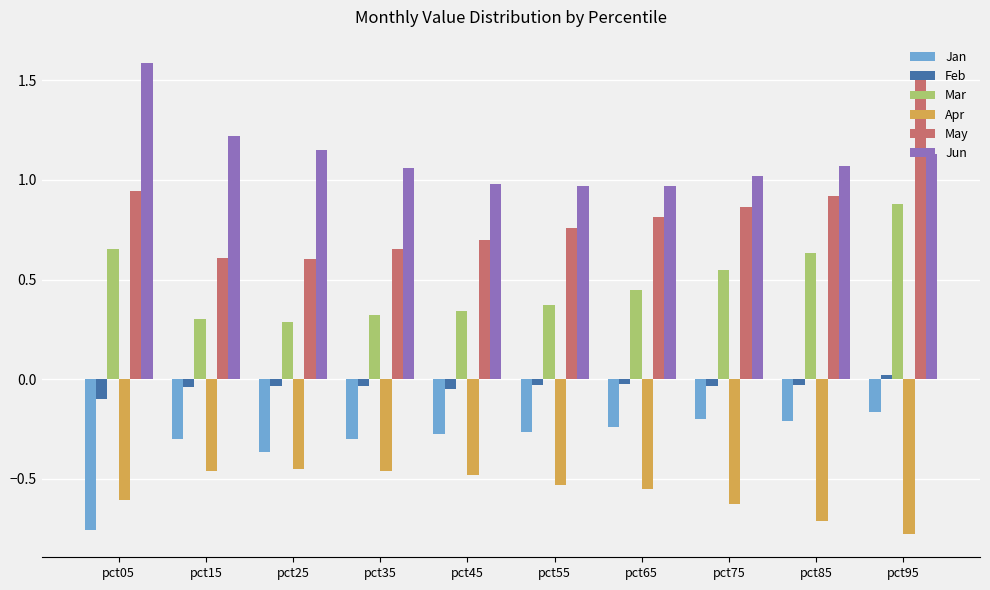

What is the difference between the maximum and minimum values in the Feb series?

0.1